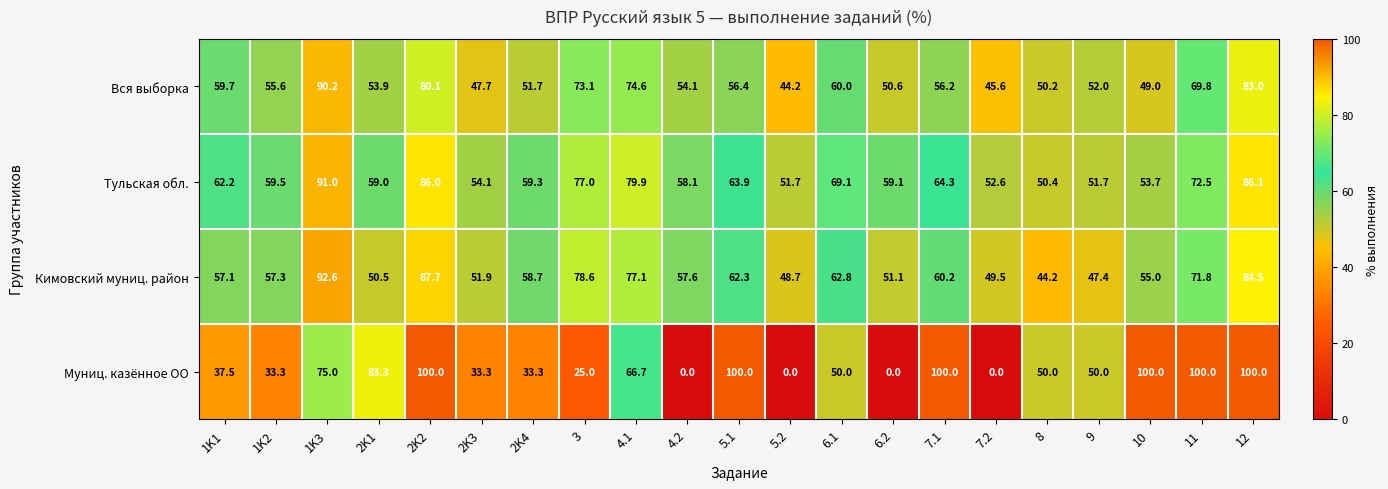

What is the approximate value of Тульская обл. at 4.1?

79.9